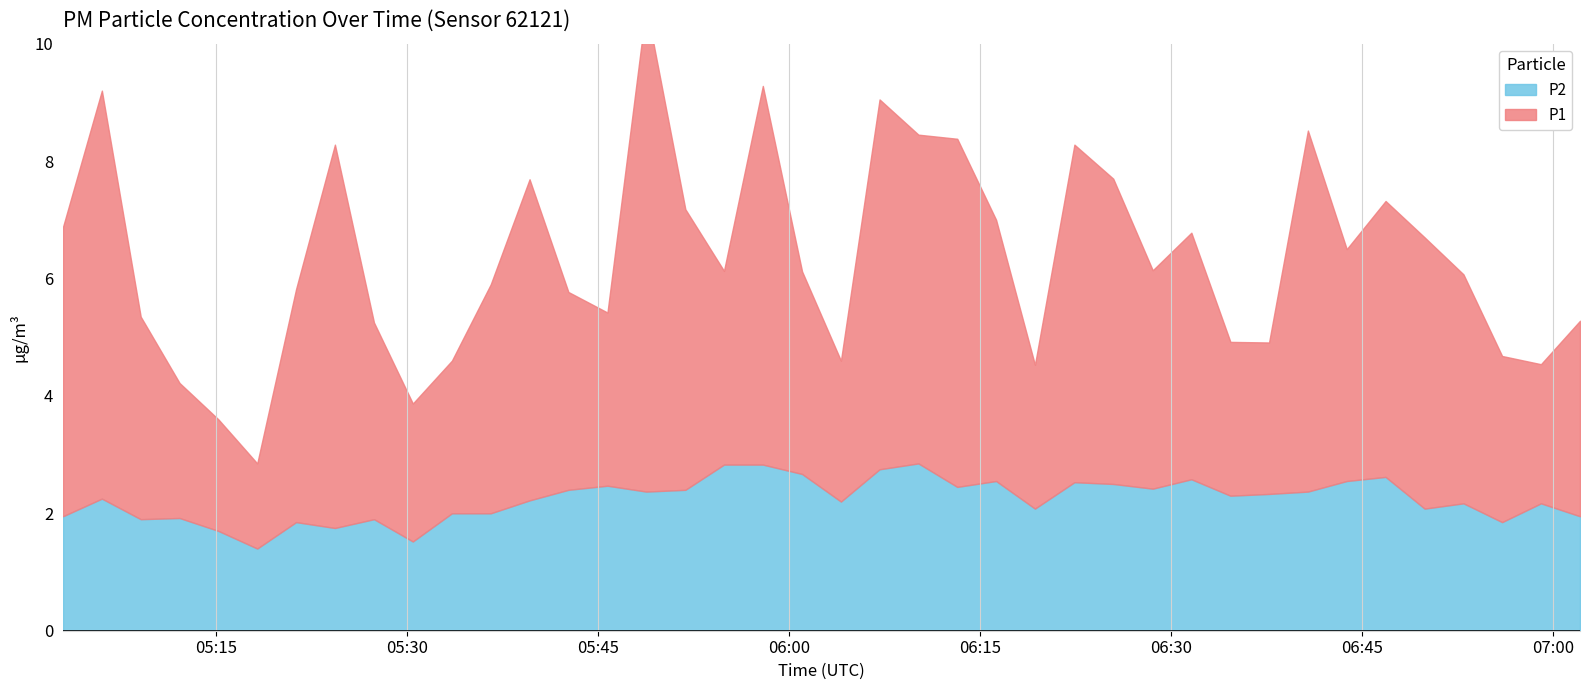

What is the sum of the P1 values at 2023-01-31T05:18:16 and 2023-01-31T06:01:03?

4.9